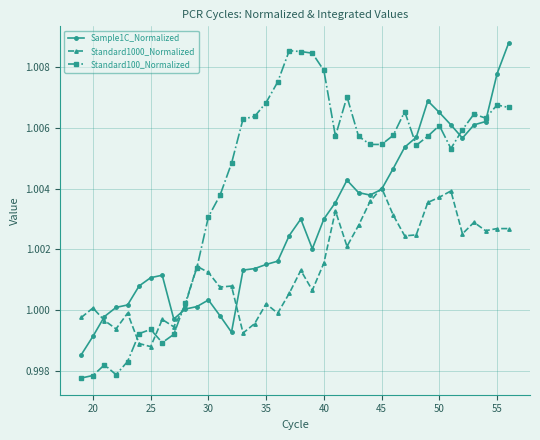

True or false: Standard1000_Normalized has more than 0 interior local peaks.

True